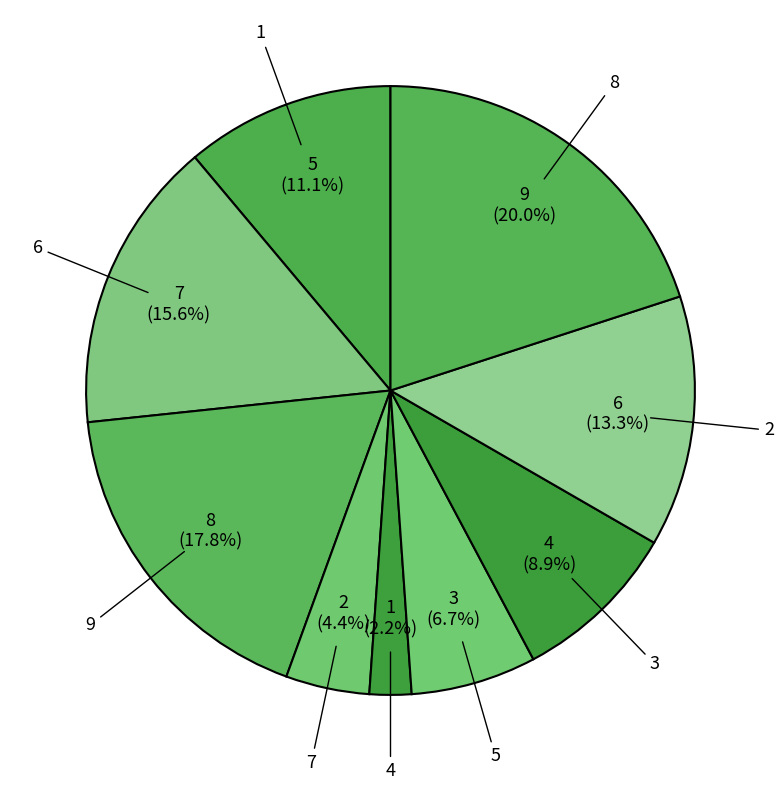

To the nearest percent, what is the difference between the largest and smallest slice percentages?

18%